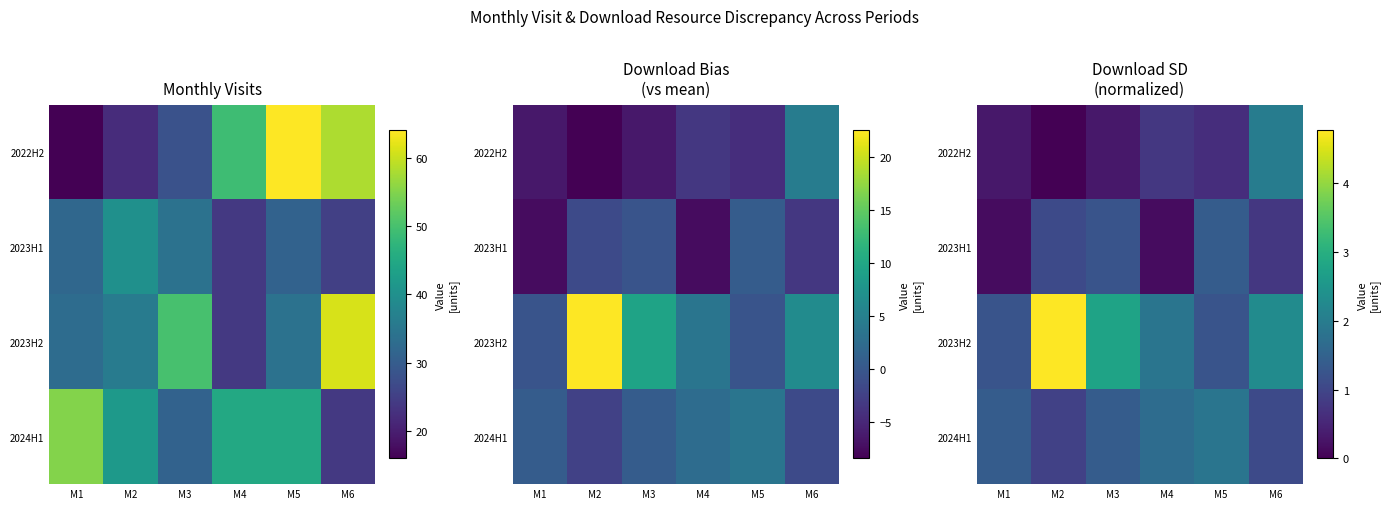

True or false: 2023H1 has a value of 2.2 at M5.

False